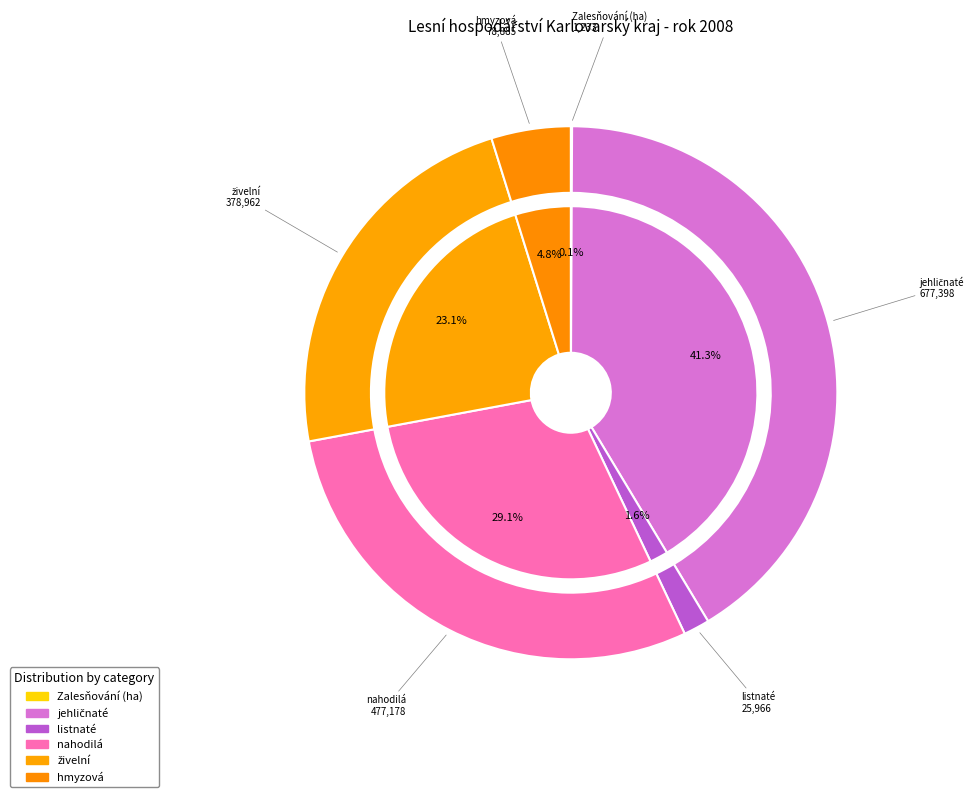

How many slices are in this pie chart?

6